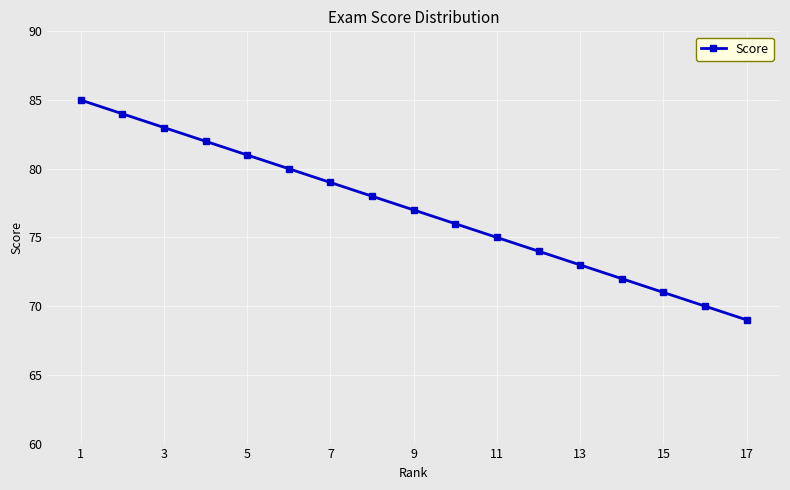

How many data points does each series have?

17